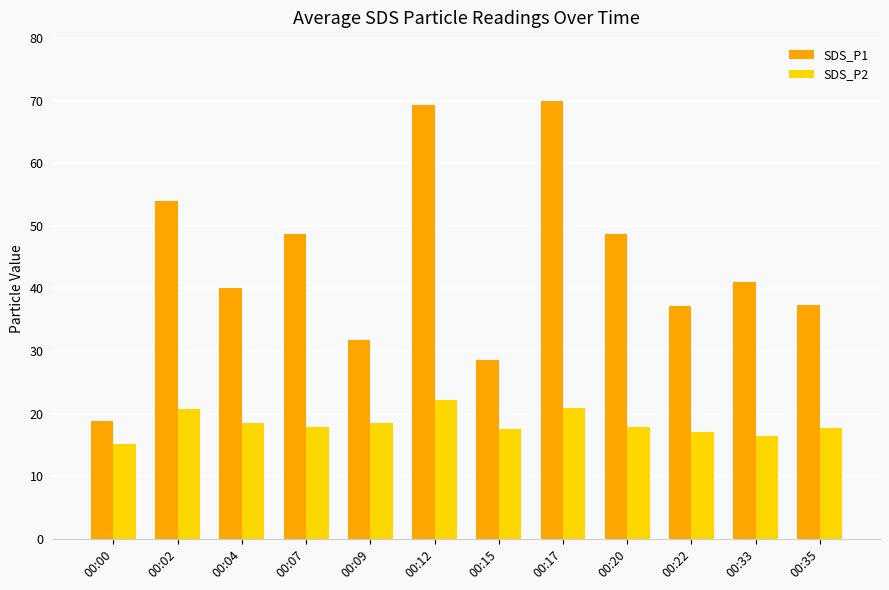

What is the sum of all SDS_P1 values?

525.2